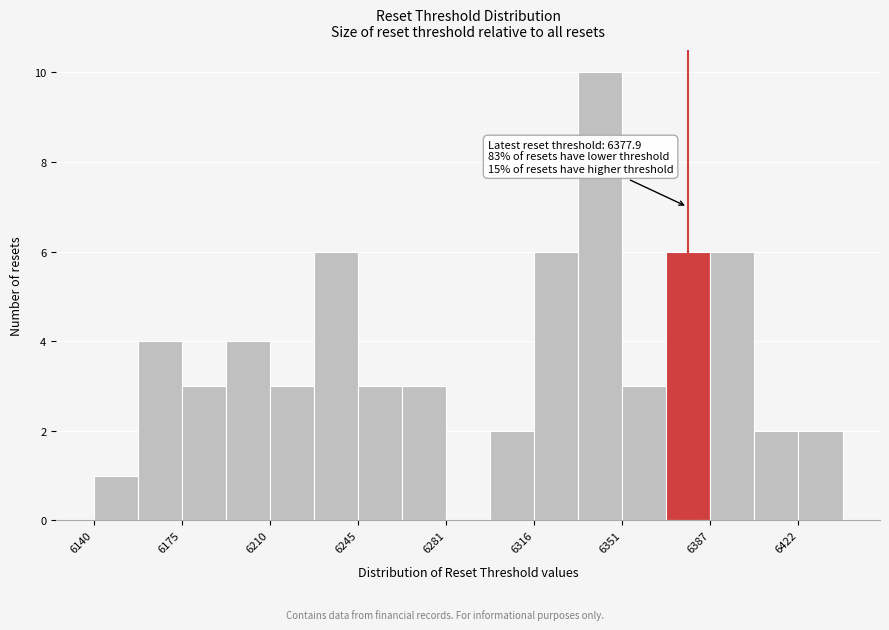

Read against the x-axis, roughly where is the centre of the tallest bar?

6345